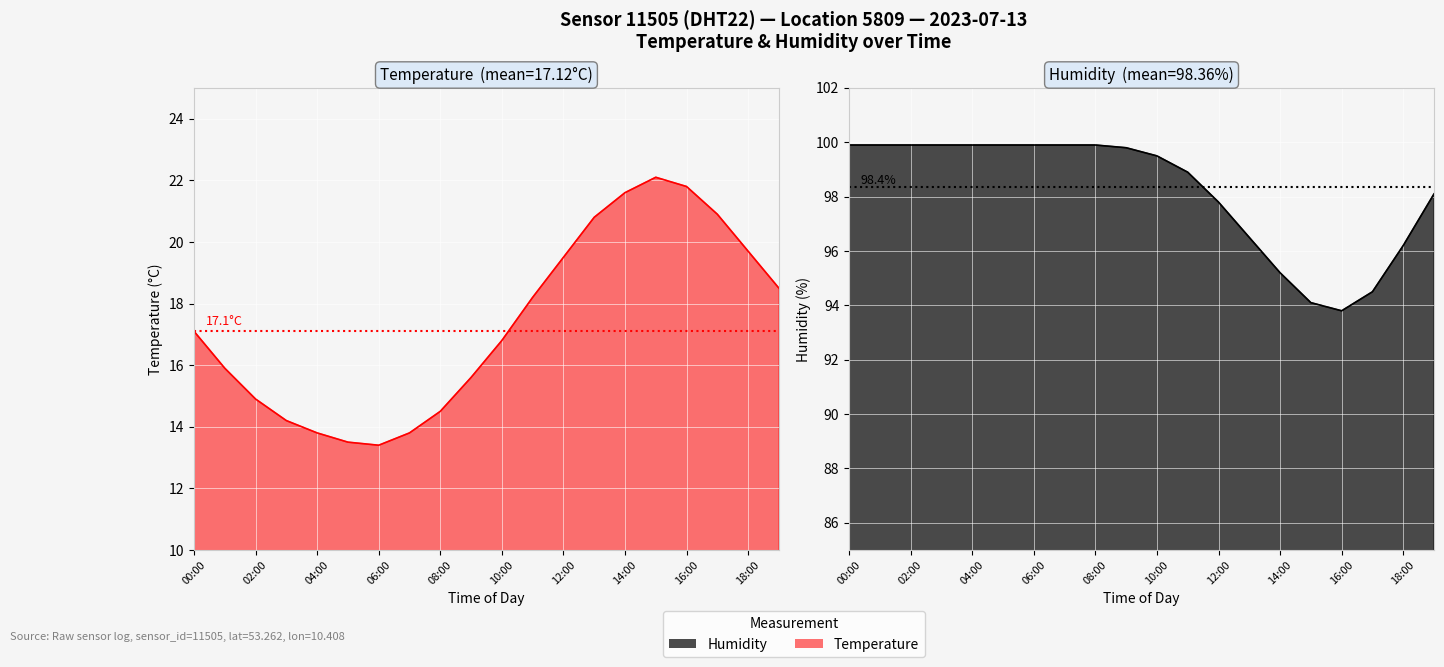

What is the total value across all series at 3?

114.1